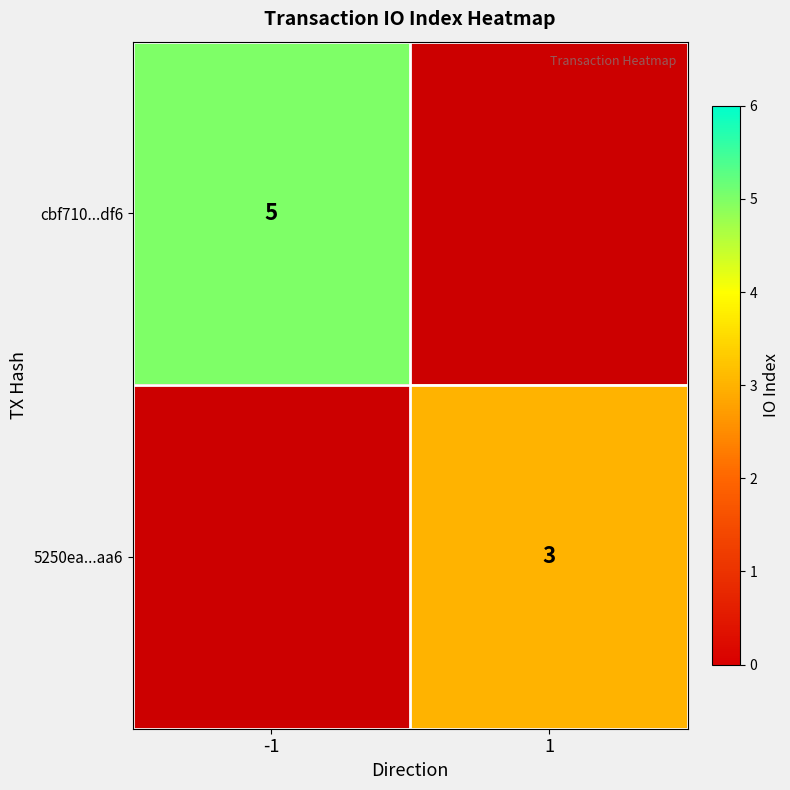

What is the maximum value shown in the chart?

5.0